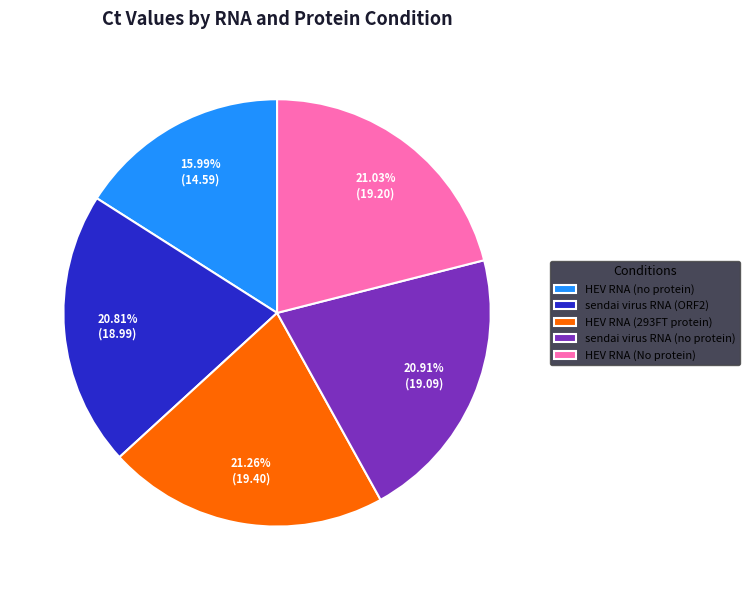

Count the number of slices in the pie.

5